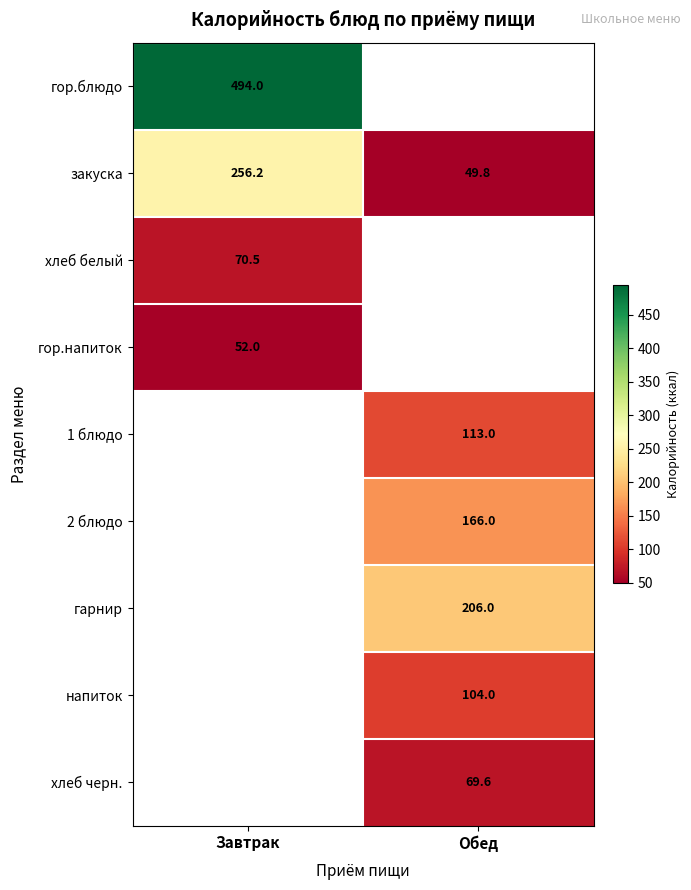

At how many categories does at least one series exceed 424?

1